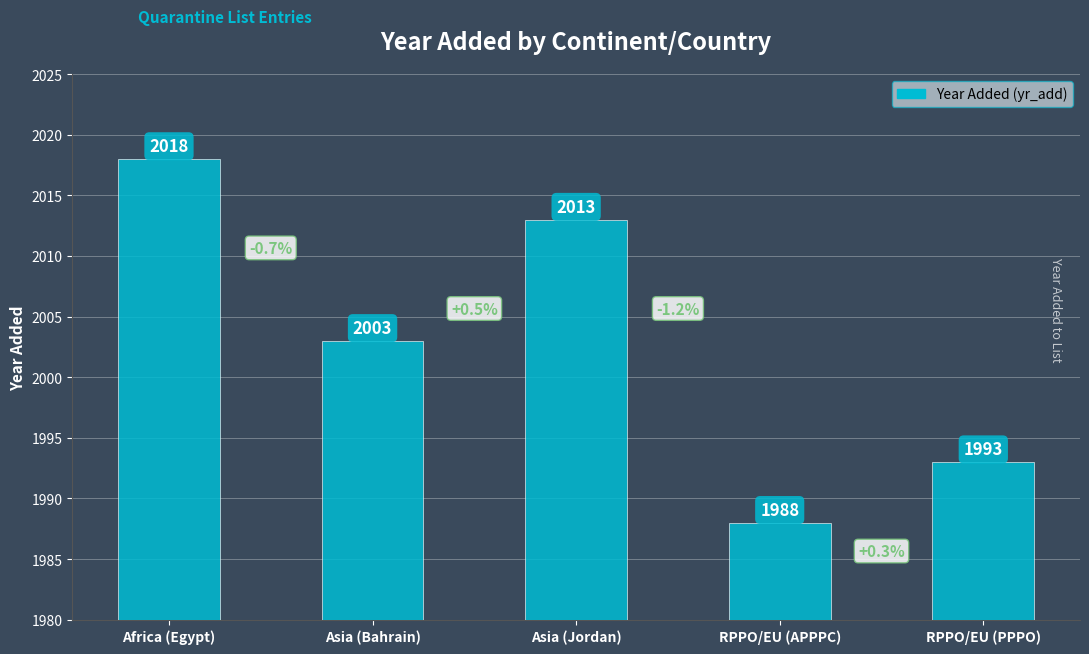

What is the average value?

2003